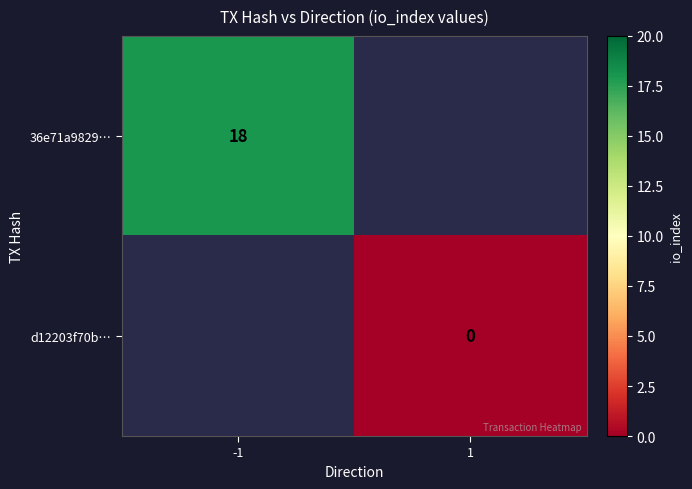

How many distinct data groups are displayed?

2